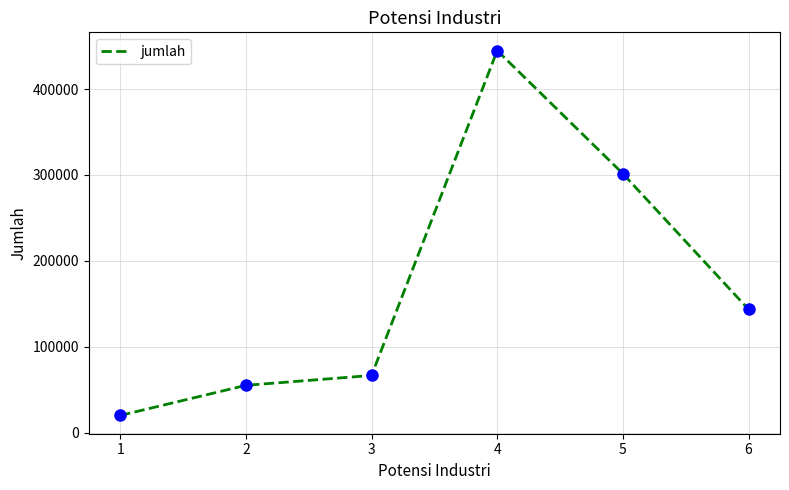

List the labels in order of value, largest first.

4, 5, 6, 3, 2, 1